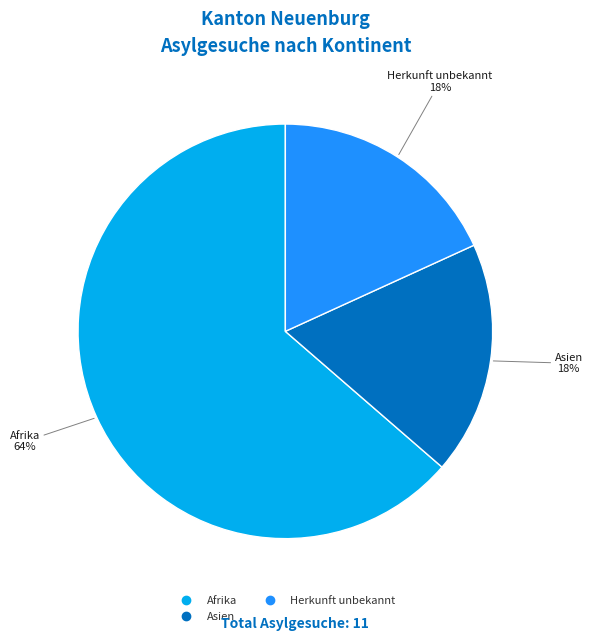

Is there any slice that represents more than half of the pie?

Yes